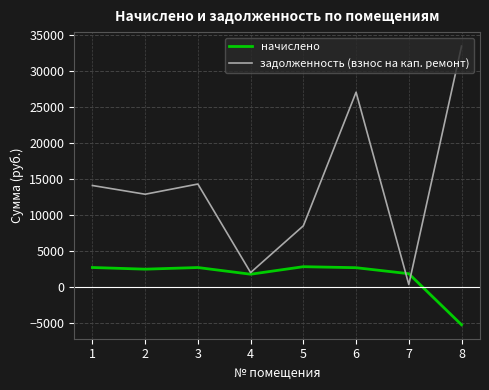

Is the value of задолженность (взнос на кап. ремонт) at 8 greater than the value of начислено at 6?

Yes